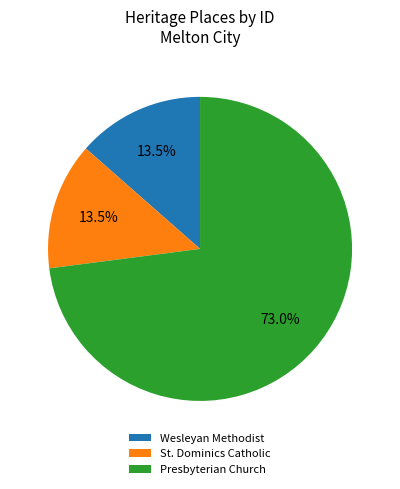

How many segments does this pie chart have?

3